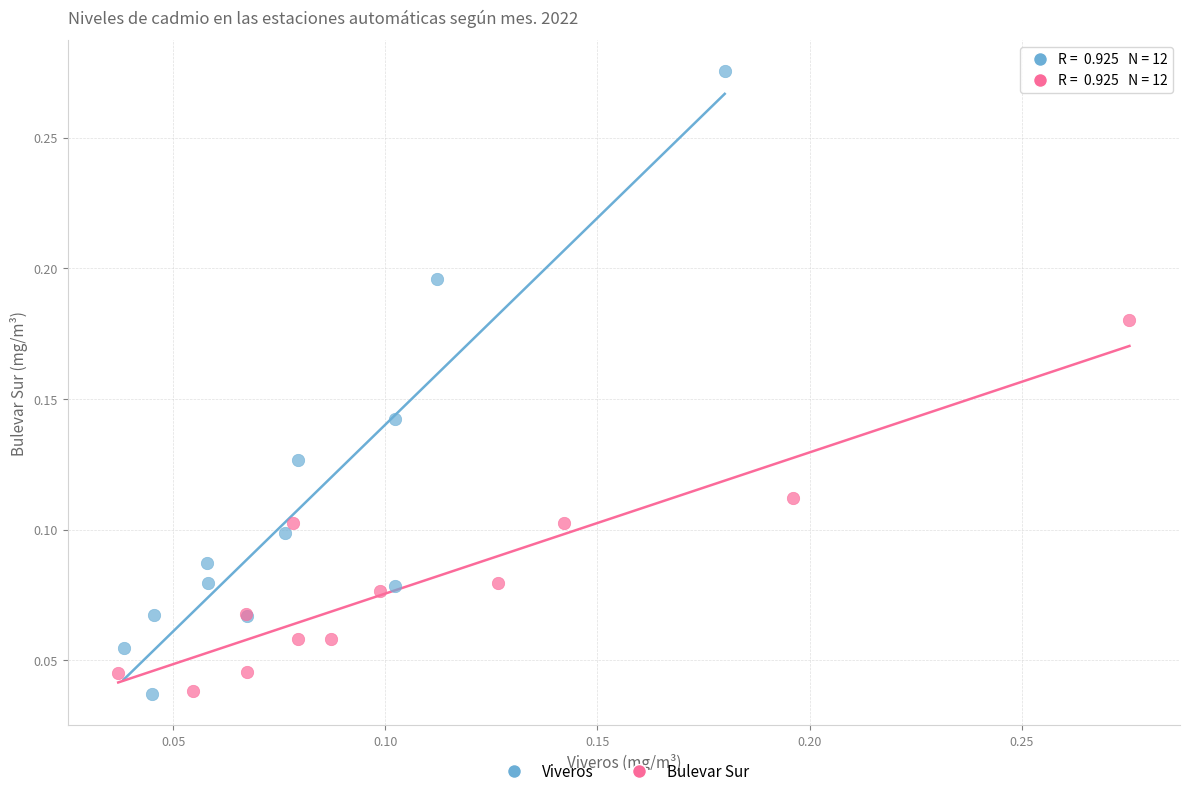

Which series contains the highest Y value?

Viveros